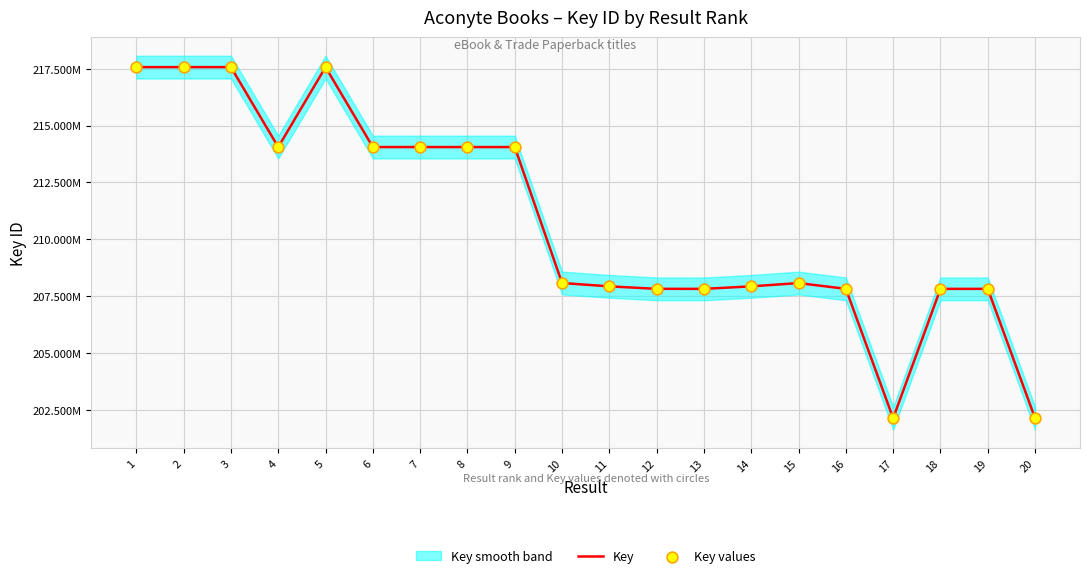

What is the total value across all series at 9?

428109020